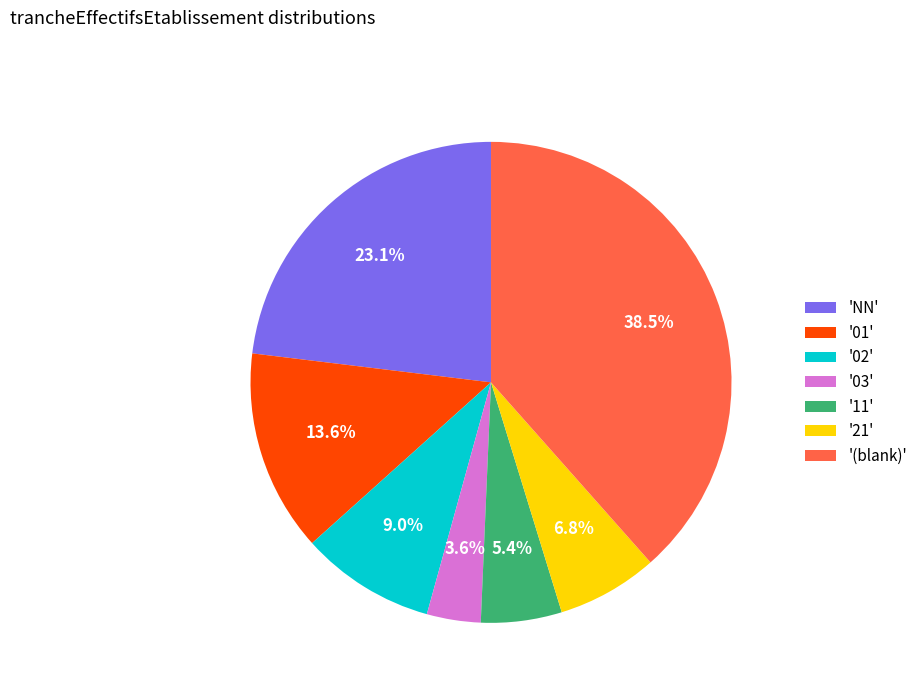

What is the ratio of the value at 'NN' to the value at '03'?

6.4